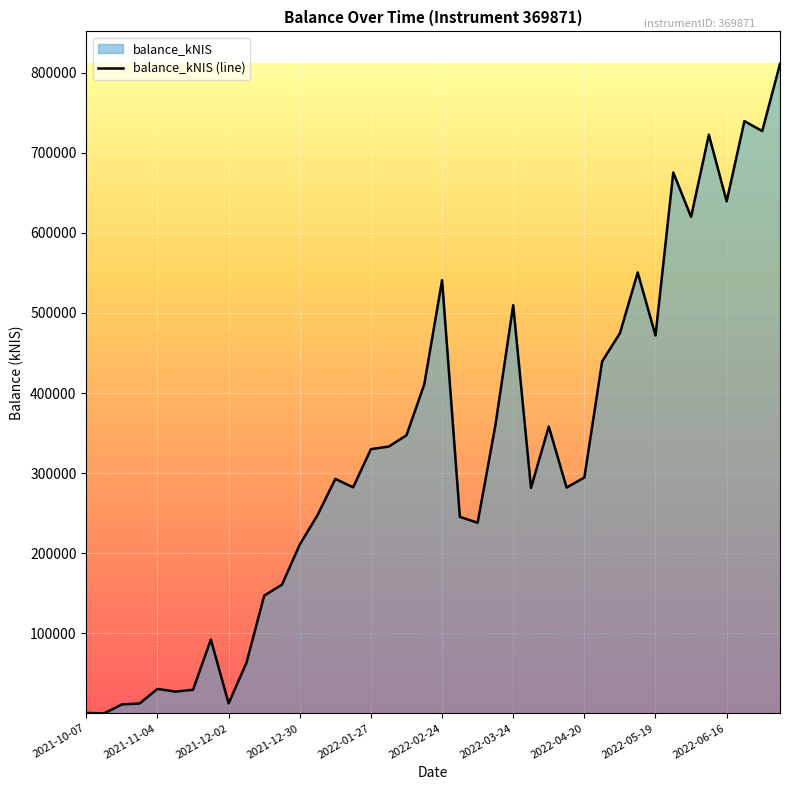

Reading left to right, what are all the values shown in this chart?

530.1	80.1	11197.8	12387.1	30573.9	27171.9	29468.2	92197.0	12503.4	63008.8	146984.4	160736.9	210848.0	247675.4	292794.9	282286.3	329957.5	333137.0	347307.1	410902.9	540913.2	245392.2	238061.6	360028.7	509682.9	281530.2	358261.0	281964.9	294520.4	439490.2	474697.9	550569.2	471890.8	675419.9	619950.6	722568.3	639398.8	739538.5	727144.9	811036.1